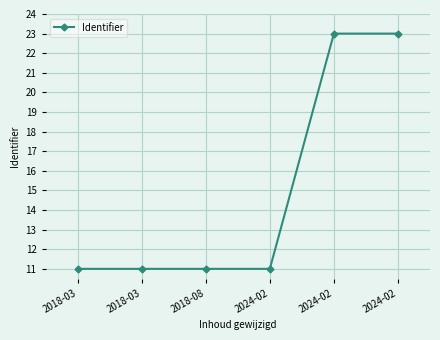

Does the chart have visible grid lines?

Yes